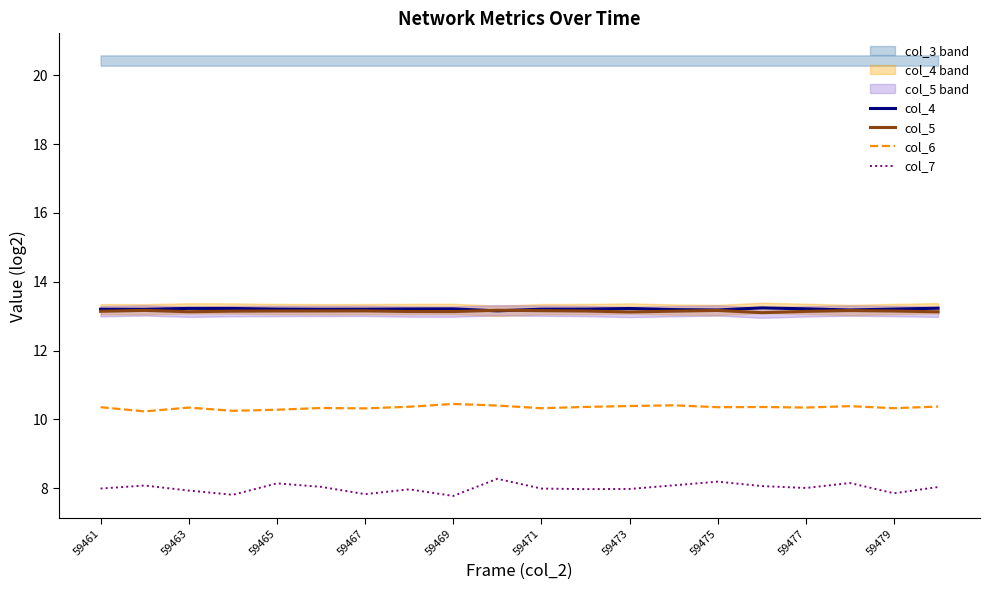

The value of col_5 at 59473 is 13.1. True or false?

True